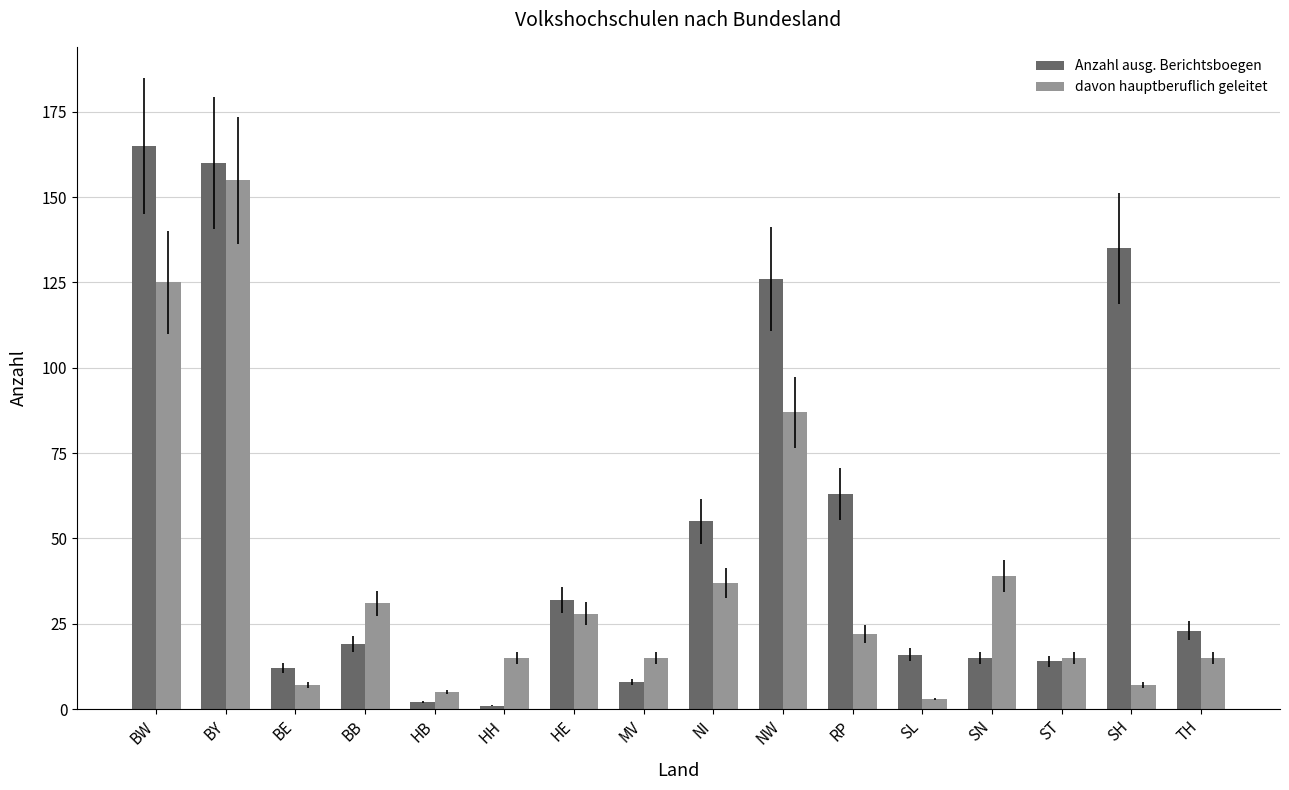

Which series changed the most between HE and RP?

Anzahl ausg. Berichtsboegen